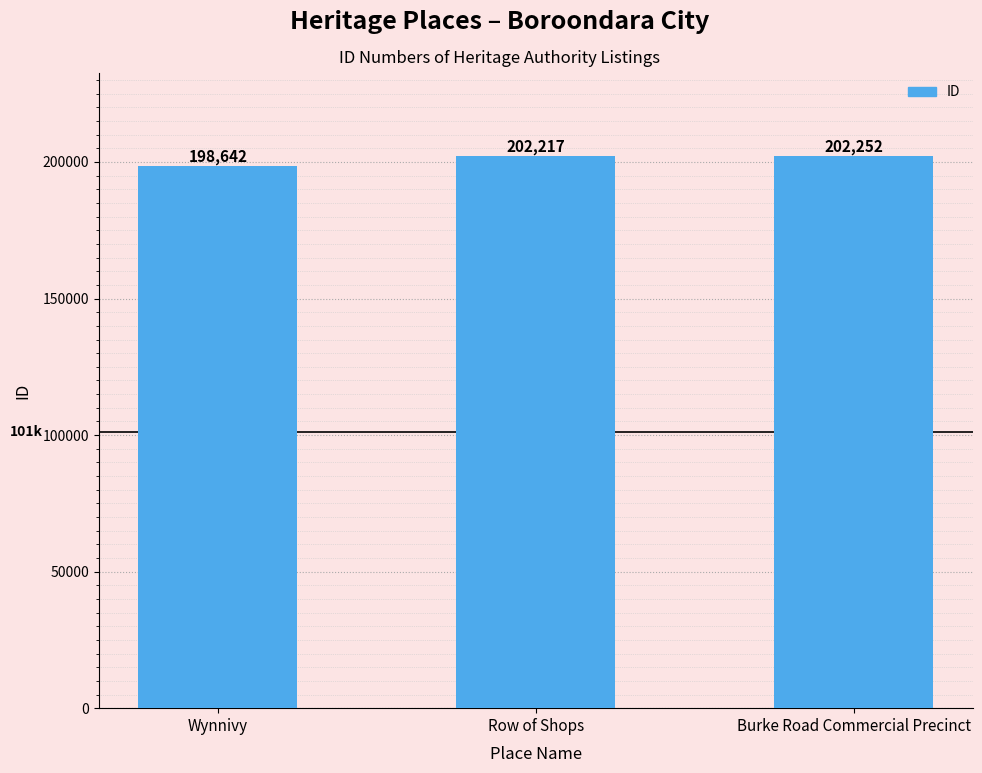

The chart shows a value of 202217 at Row of Shops. True or false?

True